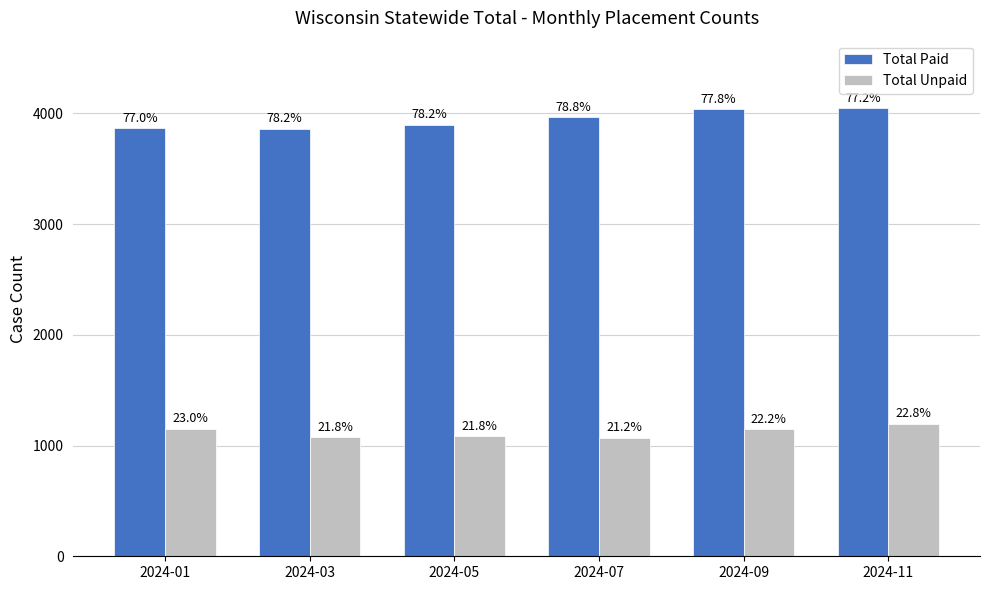

Reading left to right, what are all the values shown in this chart?

Total Paid: 3865	3863	3900	3969	4041	4050
Total Unpaid: 1152	1075	1087	1071	1150	1197